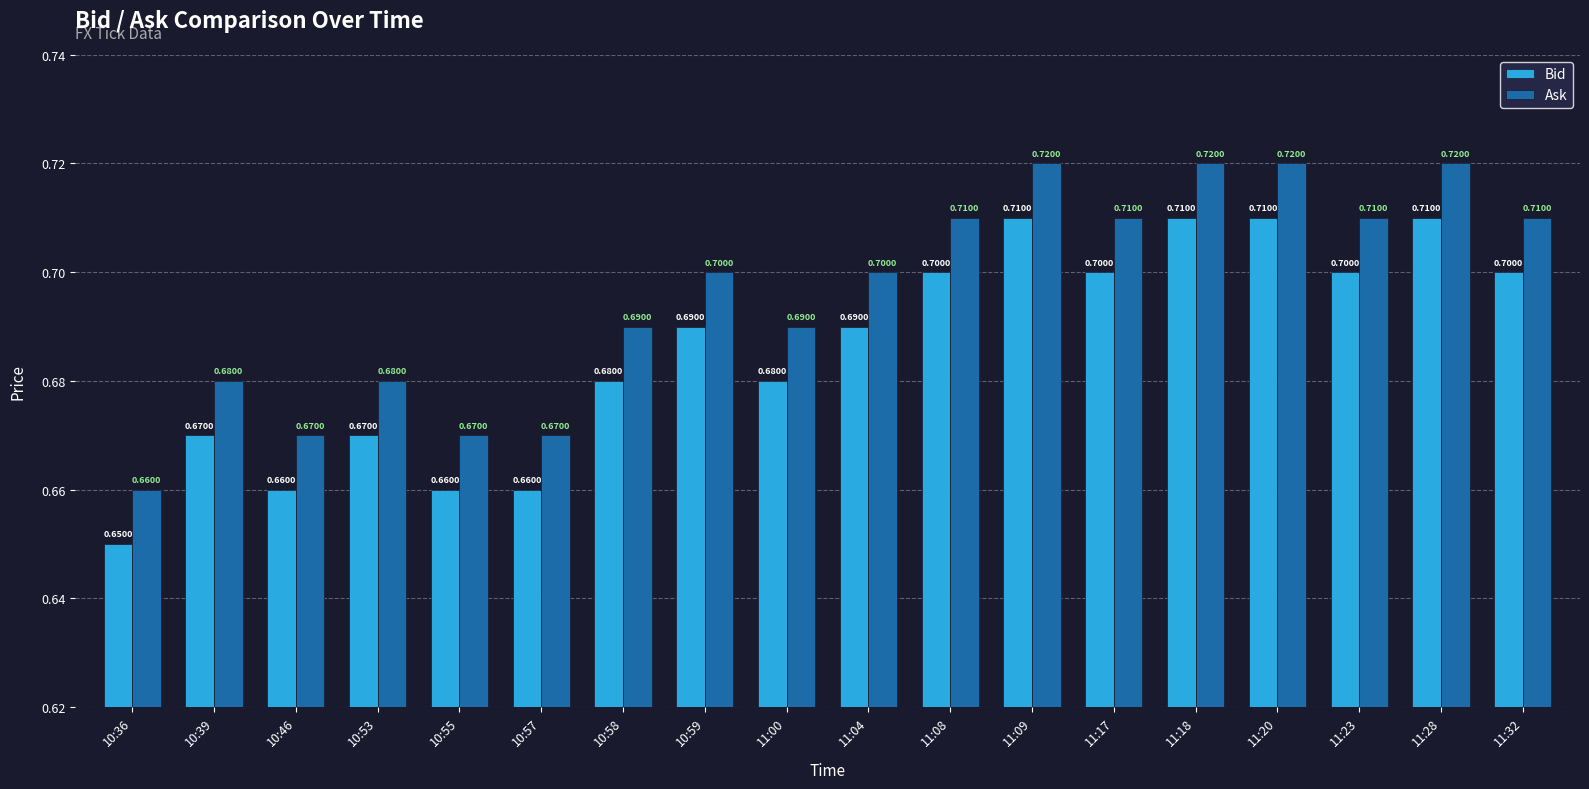

How many groups of bars are there?

18